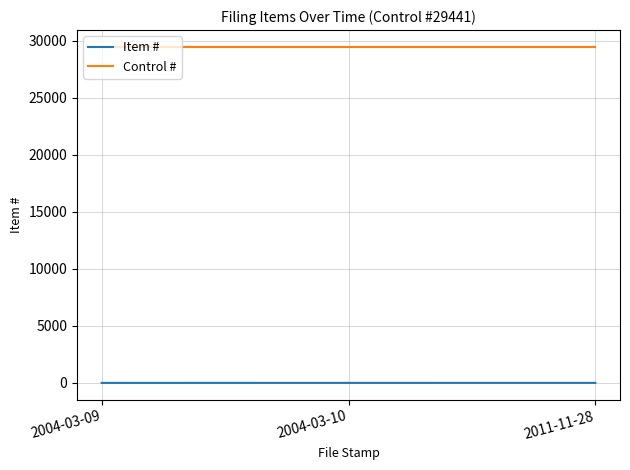

The value of Control # at 2011-11-28 is 47834. True or false?

False